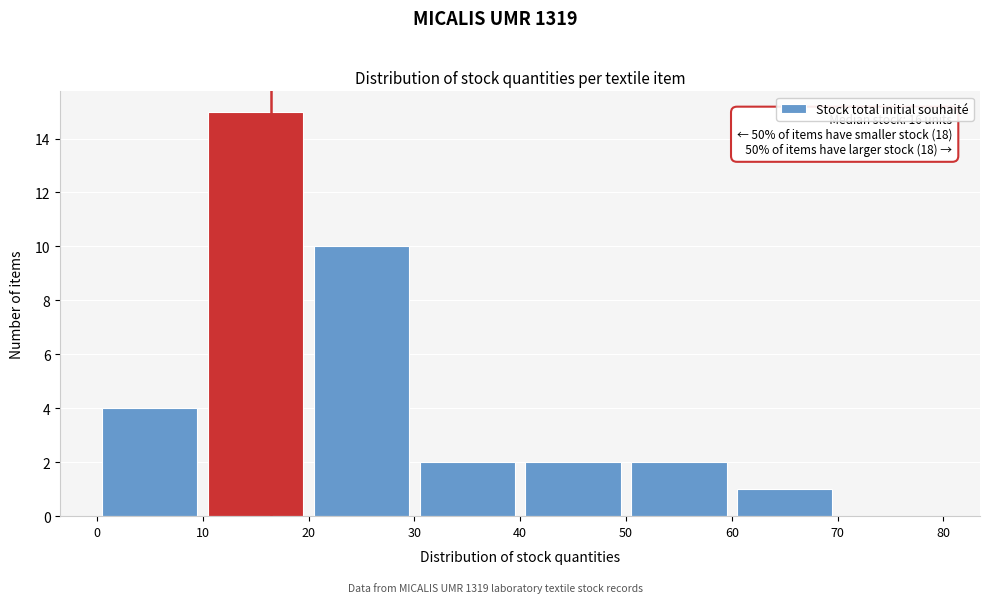

Which range on the x-axis has the tallest bar?

10 to 20